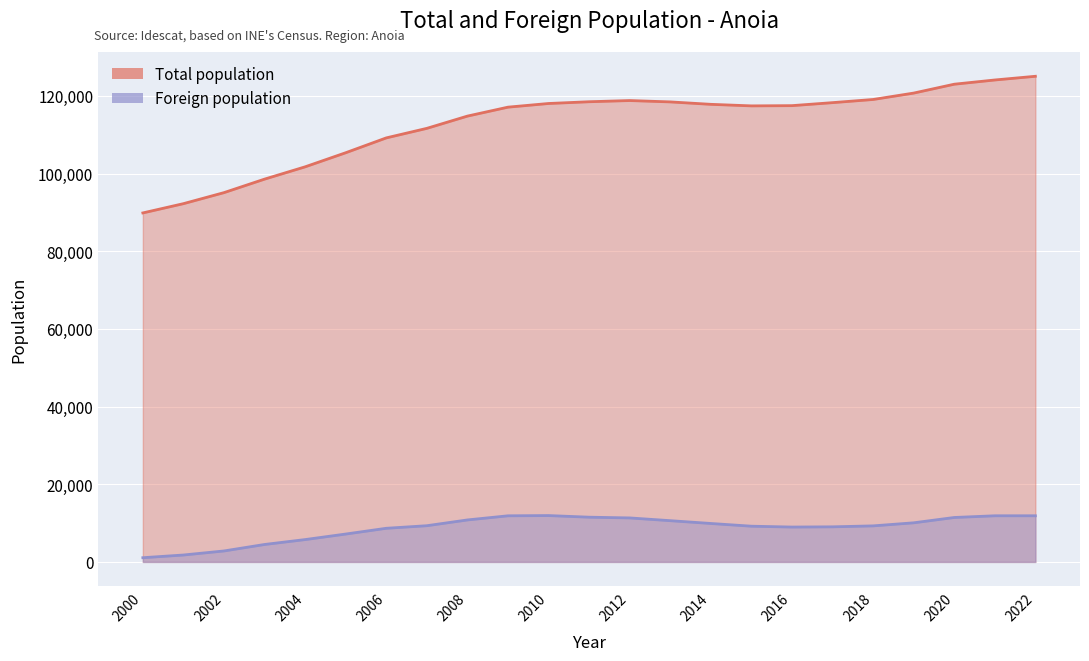

Where is the first local maximum for Total population?

2012